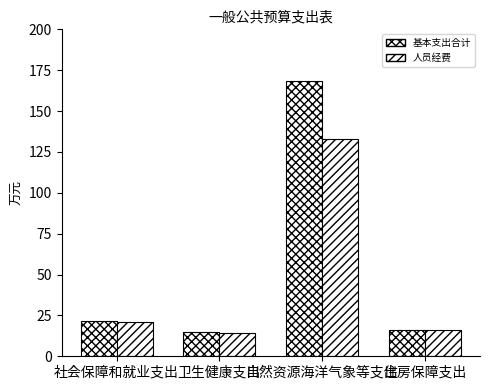

True or false: 人员经费 has a value of 4.1 at 卫生健康支出.

False